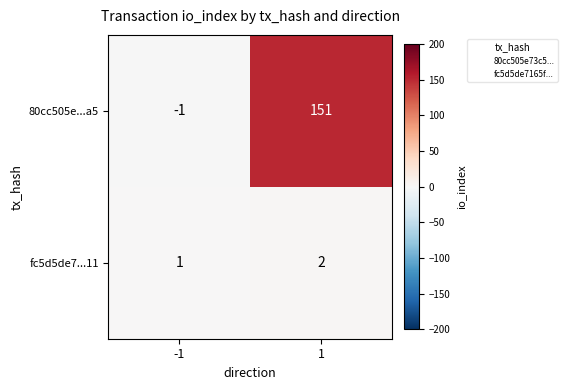

Reading right to left, what are all the values shown in this chart?

80cc505e...a5: 1=151	-1=-1
fc5d5de7...11: 1=2	-1=1